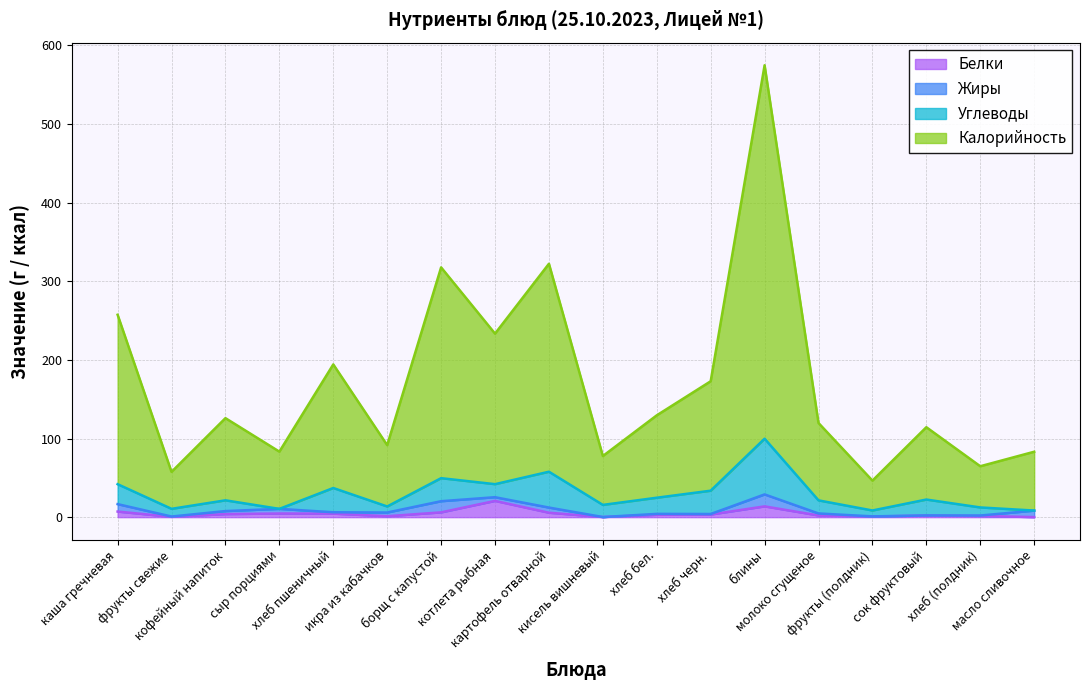

Where is the first local maximum for Калорийность?

кофейный напиток